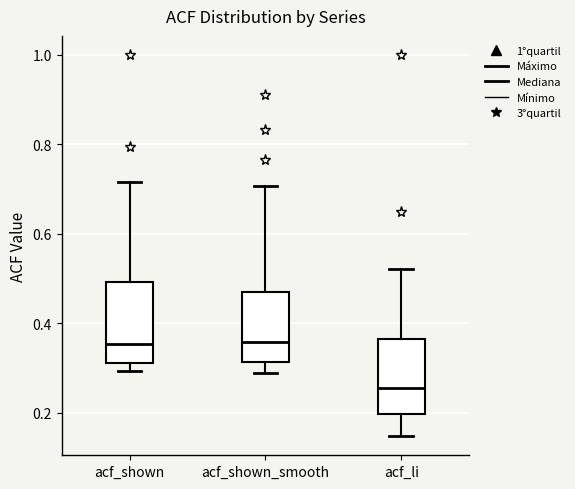

Reading left to right, transcribe this box plot: for each box, give where its median line is, the range the box spans, and where its two whiskers end, as read against the y-axis. The values are not printed on the chart, so give them approximately, as read against the axis.

acf_shown: median 0.36, box 0.32 to 0.50, whiskers 0.30 to 0.72
acf_shown_smooth: median 0.36, box 0.32 to 0.48, whiskers 0.28 to 0.70
acf_li: median 0.26, box 0.20 to 0.36, whiskers 0.14 to 0.52